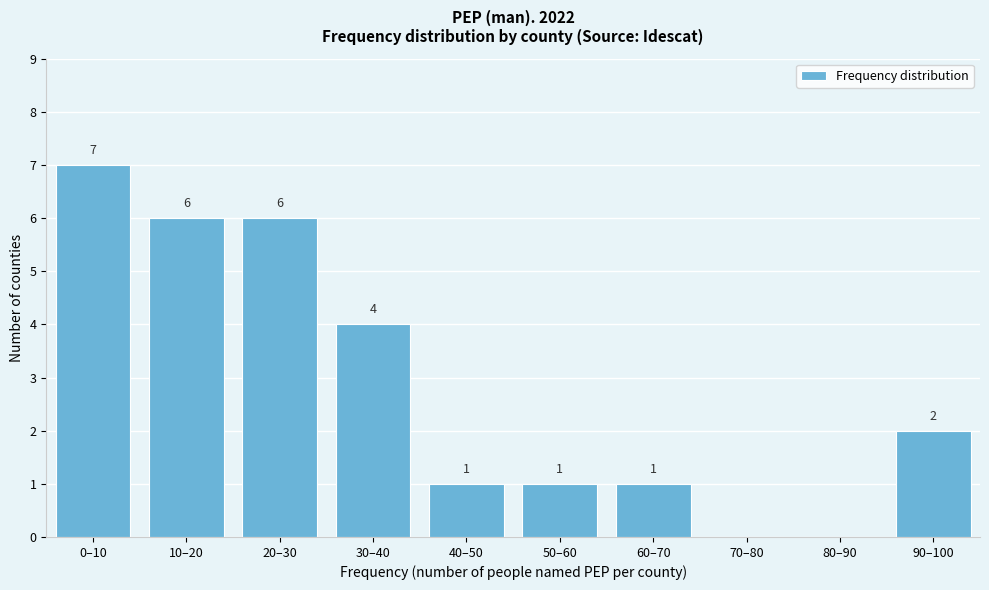

Reading left to right, transcribe all the data shown in this chart.

0–10=7	10–20=6	20–30=6	30–40=4	40–50=1	50–60=1	60–70=1	70–80=0	80–90=0	90–100=2